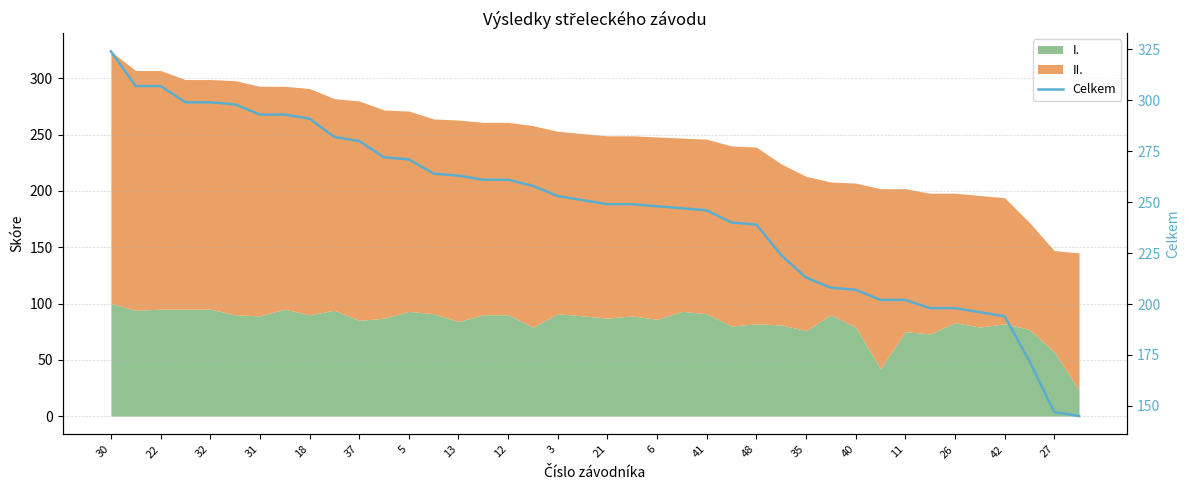

How many lines are shown in the chart?

1